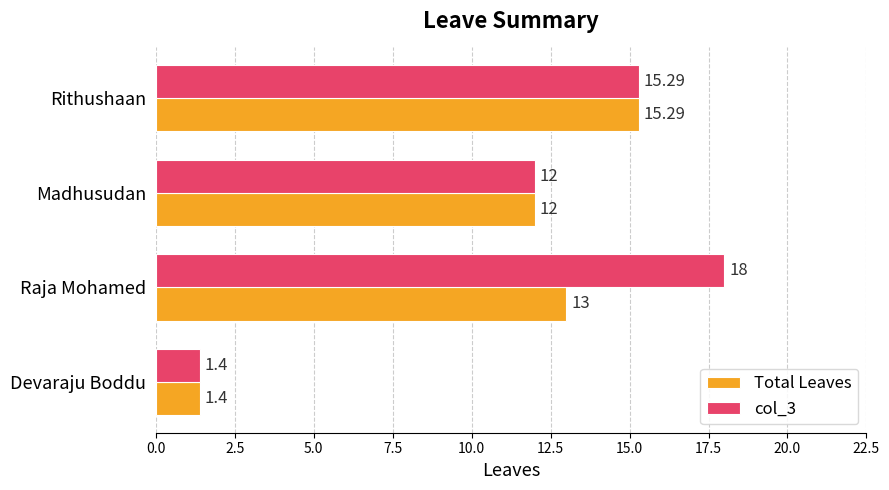

What is the average value of the col_3 series?

11.7